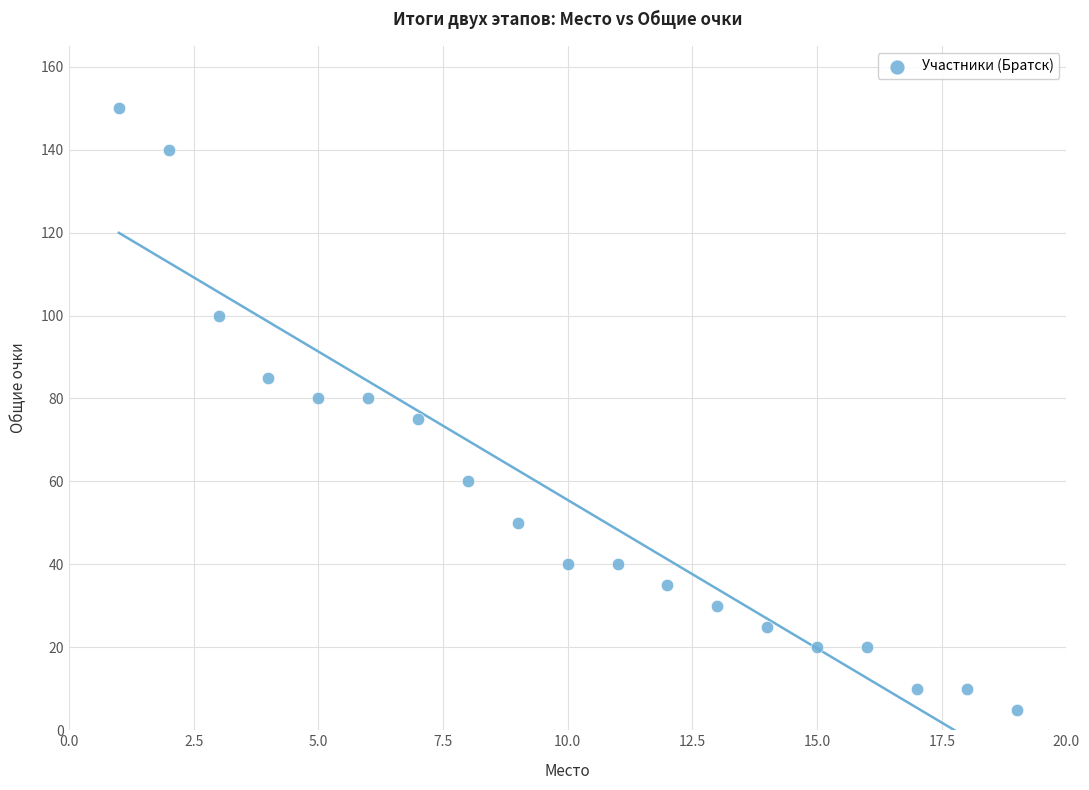

What is the range of Y values (max minus min)?

145